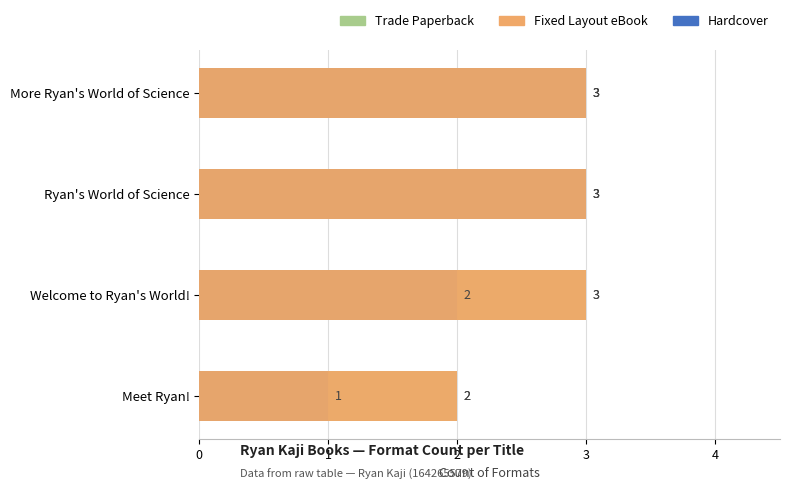

What is the spread (max minus min) of values at 2?

1